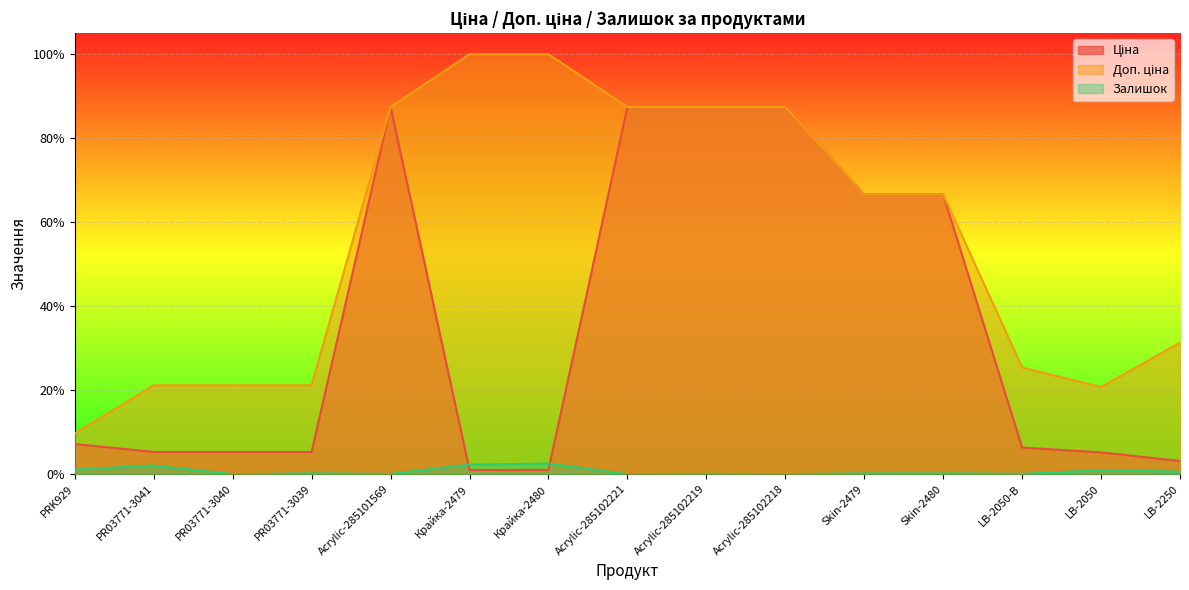

What is the minimum value for Доп. ціна?

0.1